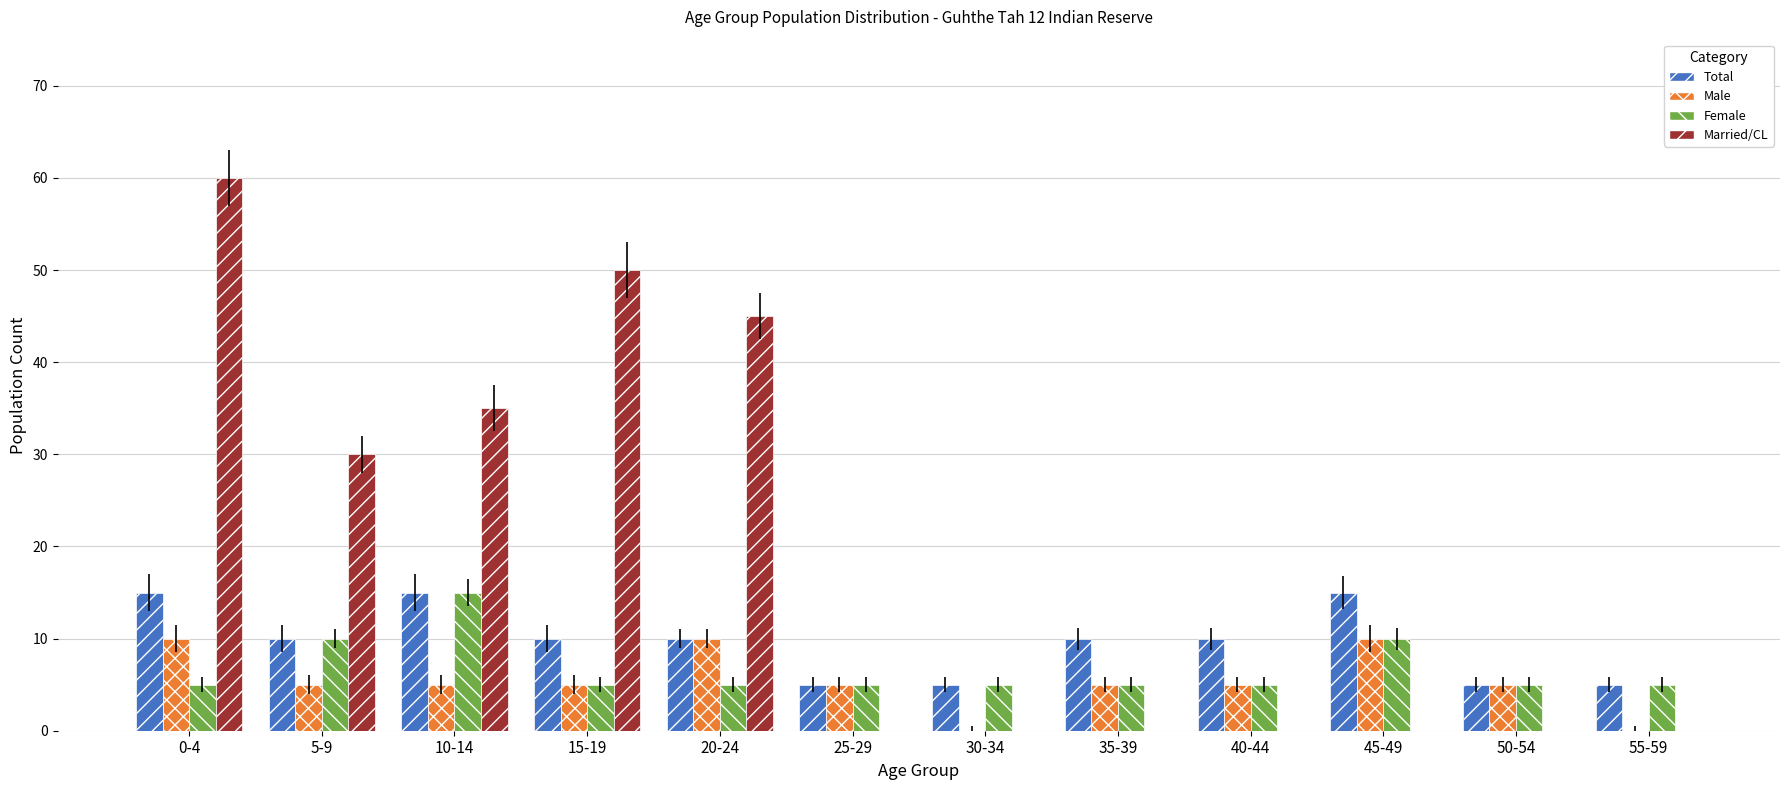

Which series has the largest range (max minus min)?

Married/CL